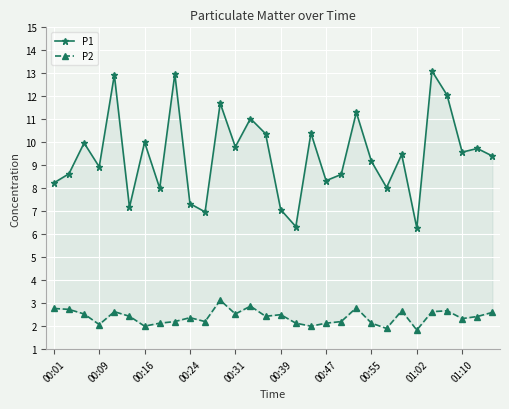

Is it true that P2 equals 2.3 at 01:10?

True